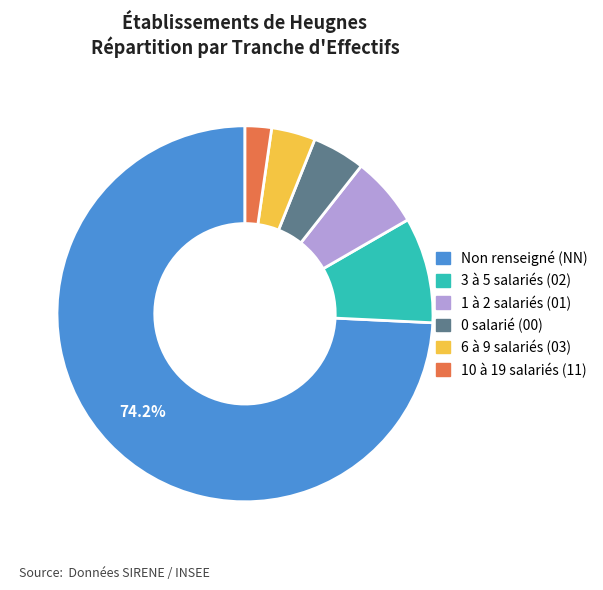

Is there a majority slice in this chart?

Yes